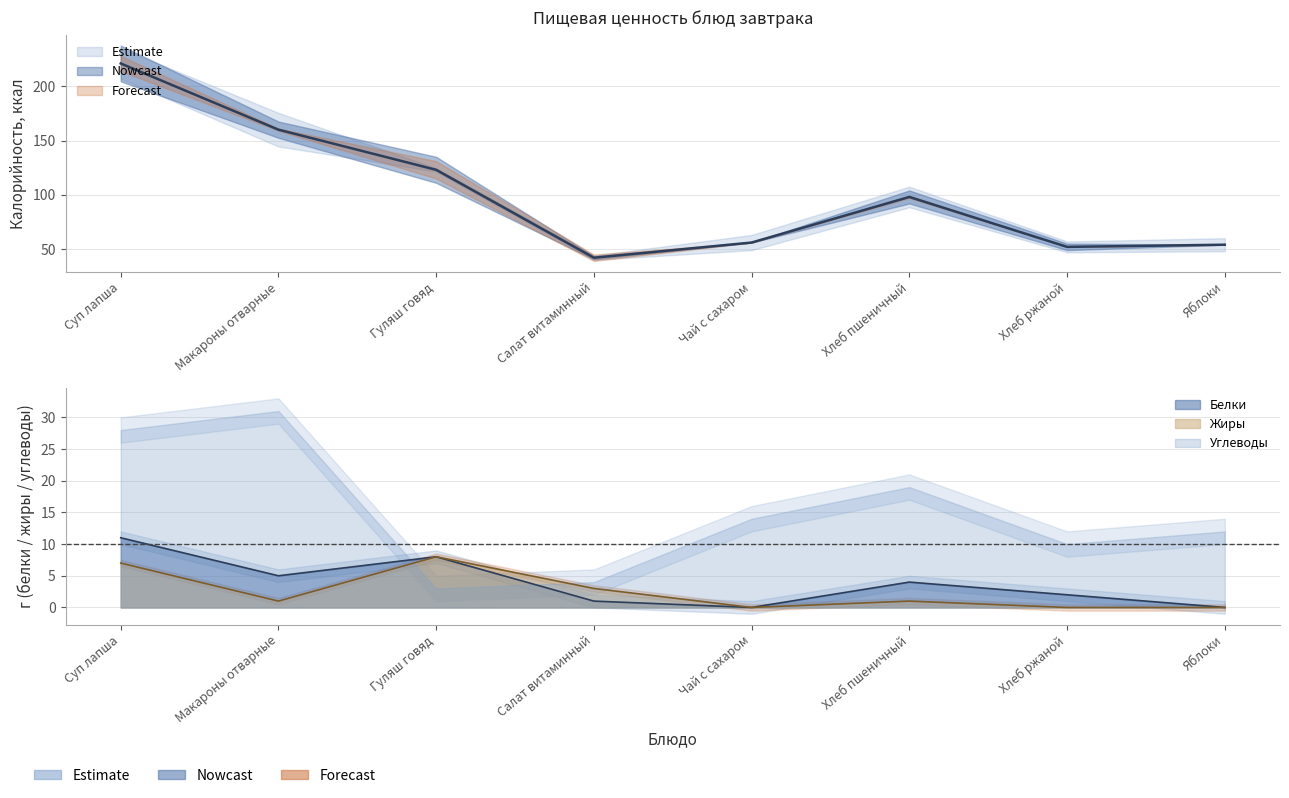

At how many categories does at least one series exceed 127?

2